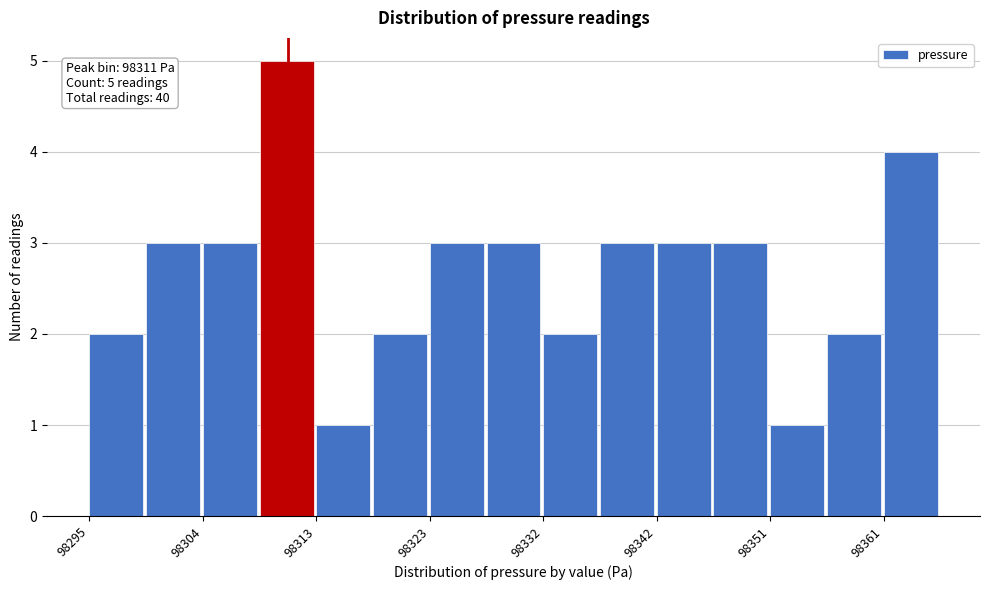

Over which range of the x-axis is the bar tallest?

98309 to 98313